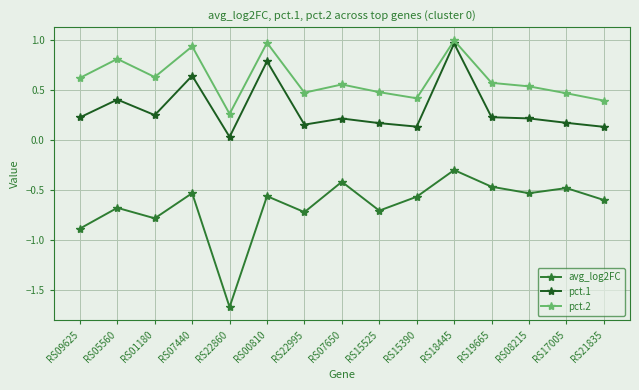

Does the chart display data point markers on the line(s)?

Yes